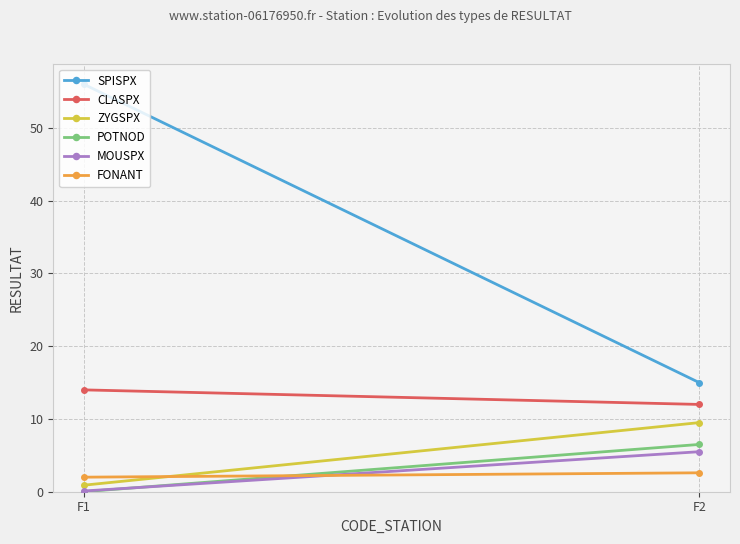

What is the sum of all POTNOD values?

6.5